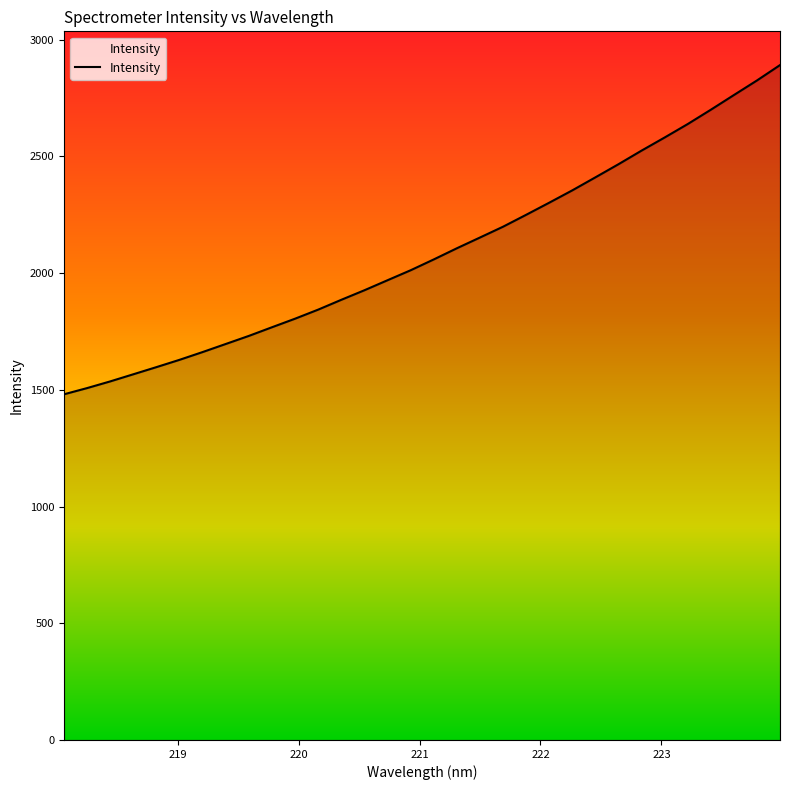

What is the average value?

2088.8